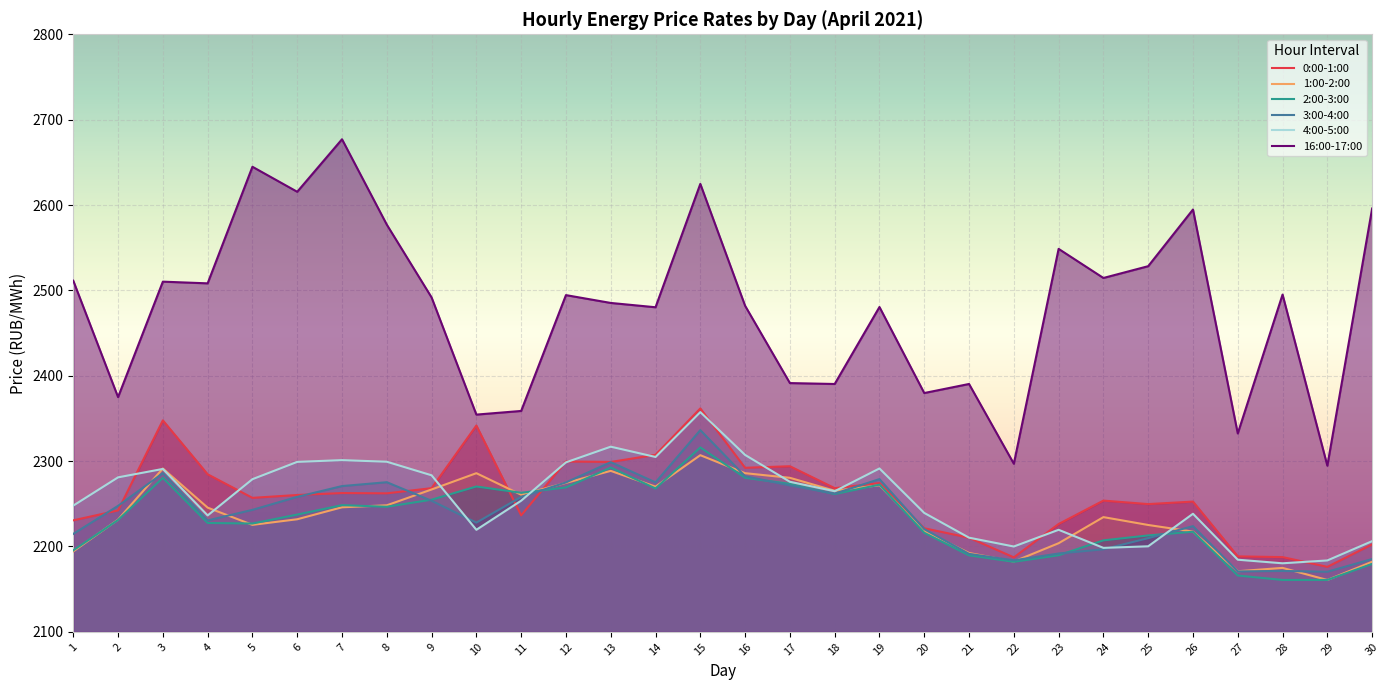

At which category does the chart reach its peak across all series?

7